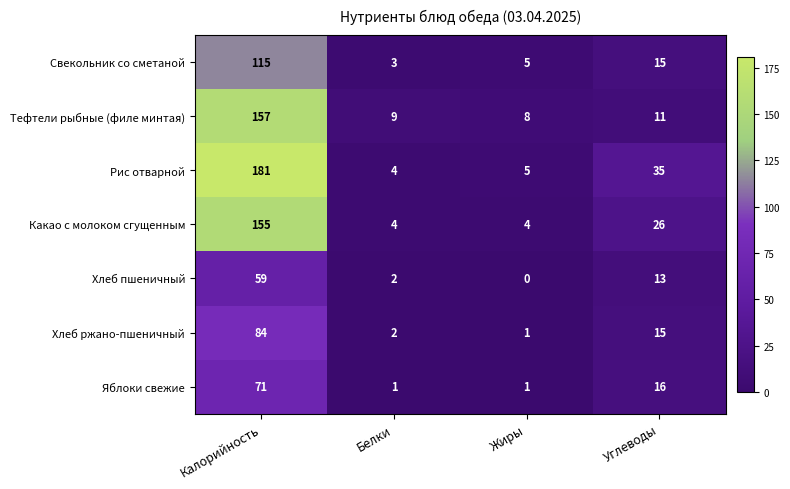

The value of Рис отварной at Калорийность is 181. True or false?

True